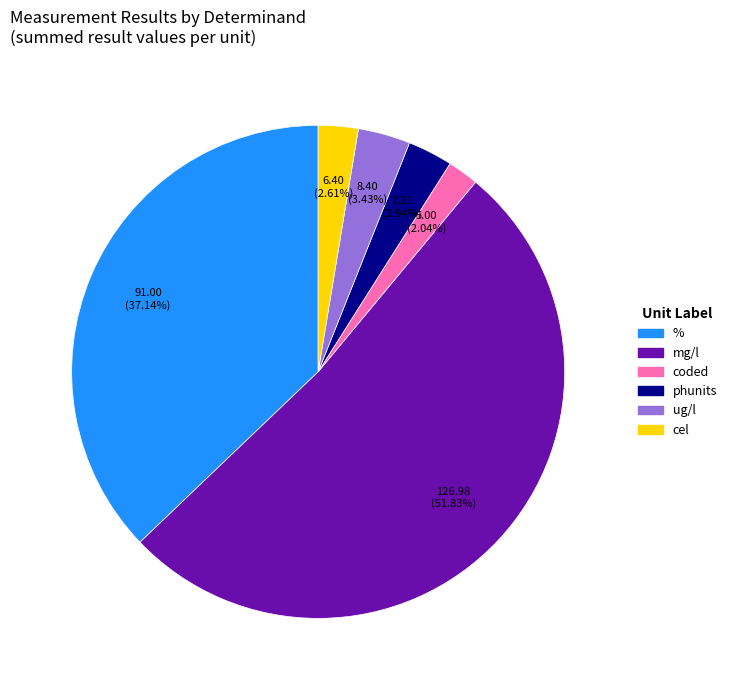

Does any single category account for the majority?

Yes